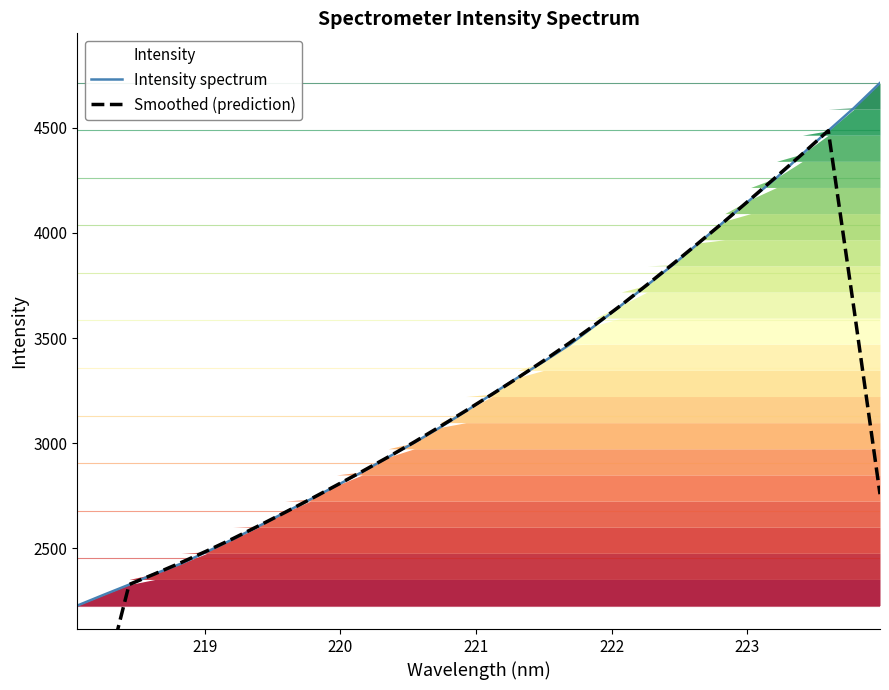

Rank the series by their average value, from lowest to highest.

Smoothed (prediction), Intensity spectrum